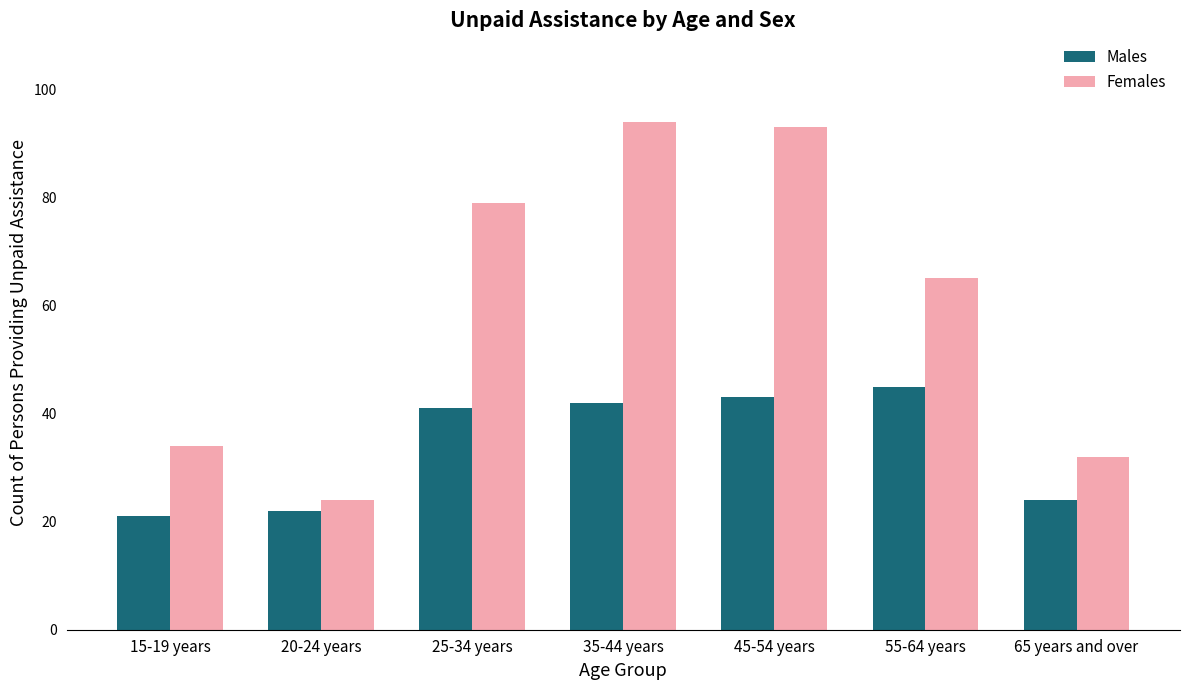

What is the average value of the Males series?

34